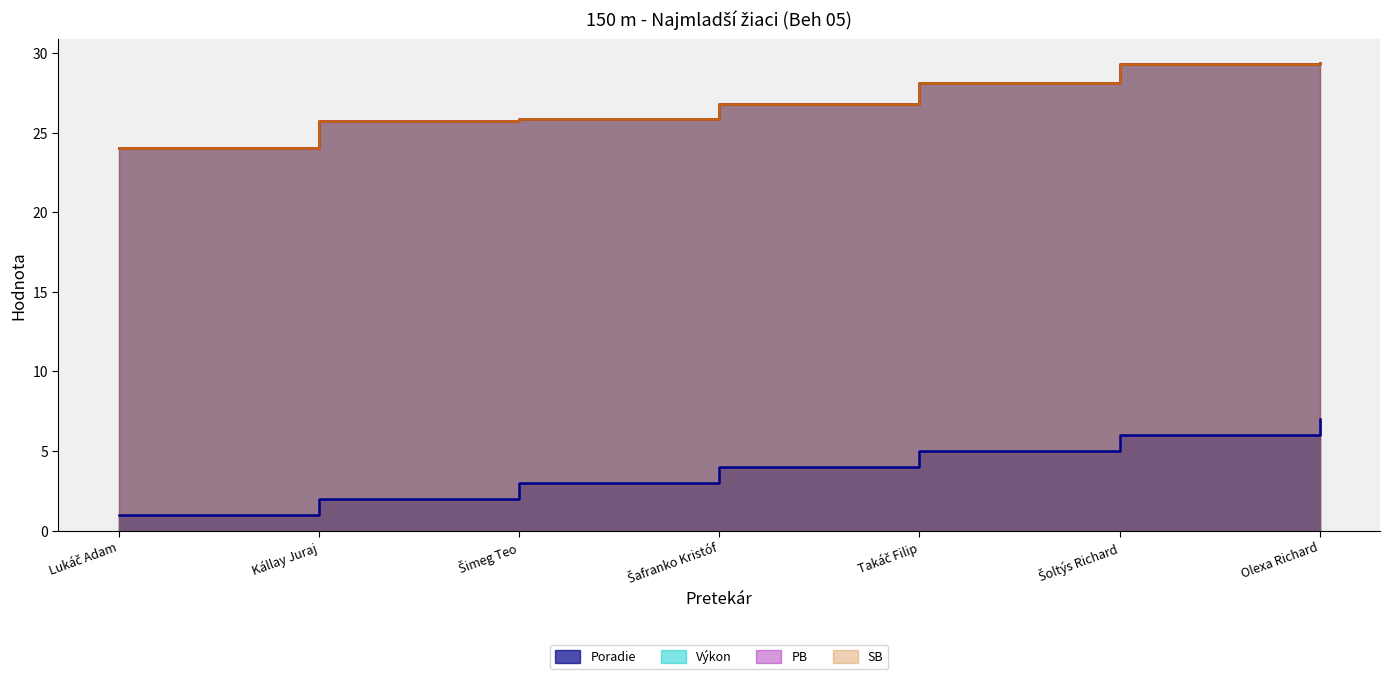

Rank the series by their maximum value, from lowest to highest.

Poradie, Výkon, PB, SB